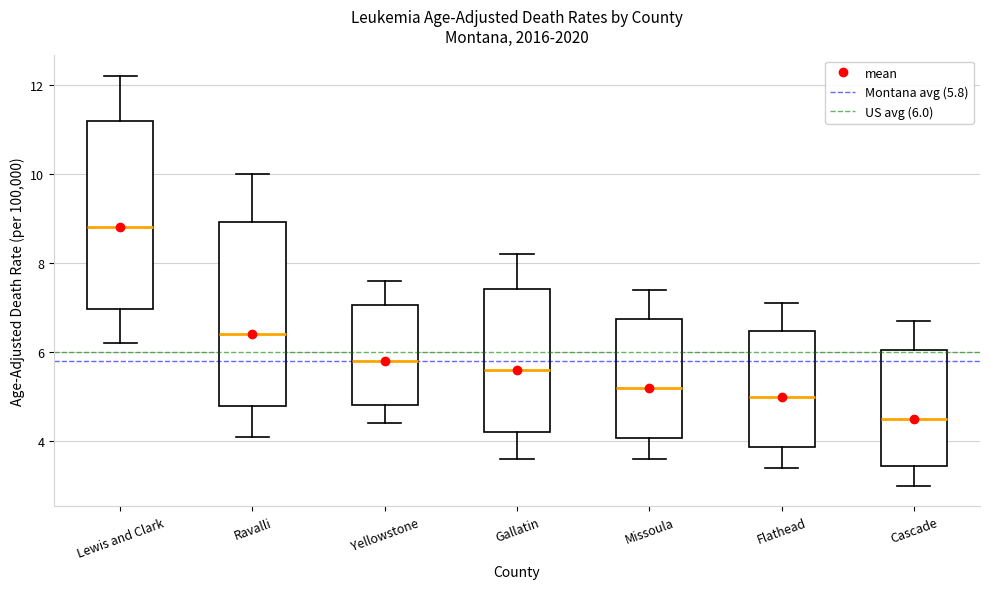

Reading left to right, transcribe this box plot: for each box, give where its median line is, the range the box spans, and where its two whiskers end, as read against the y-axis. The values are not printed on the chart, so give them approximately, as read against the axis.

Lewis and Clark: median 8.8, box 7.0 to 11.2, whiskers 6.2 to 12.2
Ravalli: median 6.4, box 4.8 to 9.0, whiskers 4.2 to 10.0
Yellowstone: median 5.8, box 4.8 to 7.0, whiskers 4.4 to 7.6
Gallatin: median 5.6, box 4.2 to 7.4, whiskers 3.6 to 8.2
Missoula: median 5.2, box 4.0 to 6.8, whiskers 3.6 to 7.4
Flathead: median 5.0, box 3.8 to 6.4, whiskers 3.4 to 7.2
Cascade: median 4.6, box 3.4 to 6.0, whiskers 3.0 to 6.8